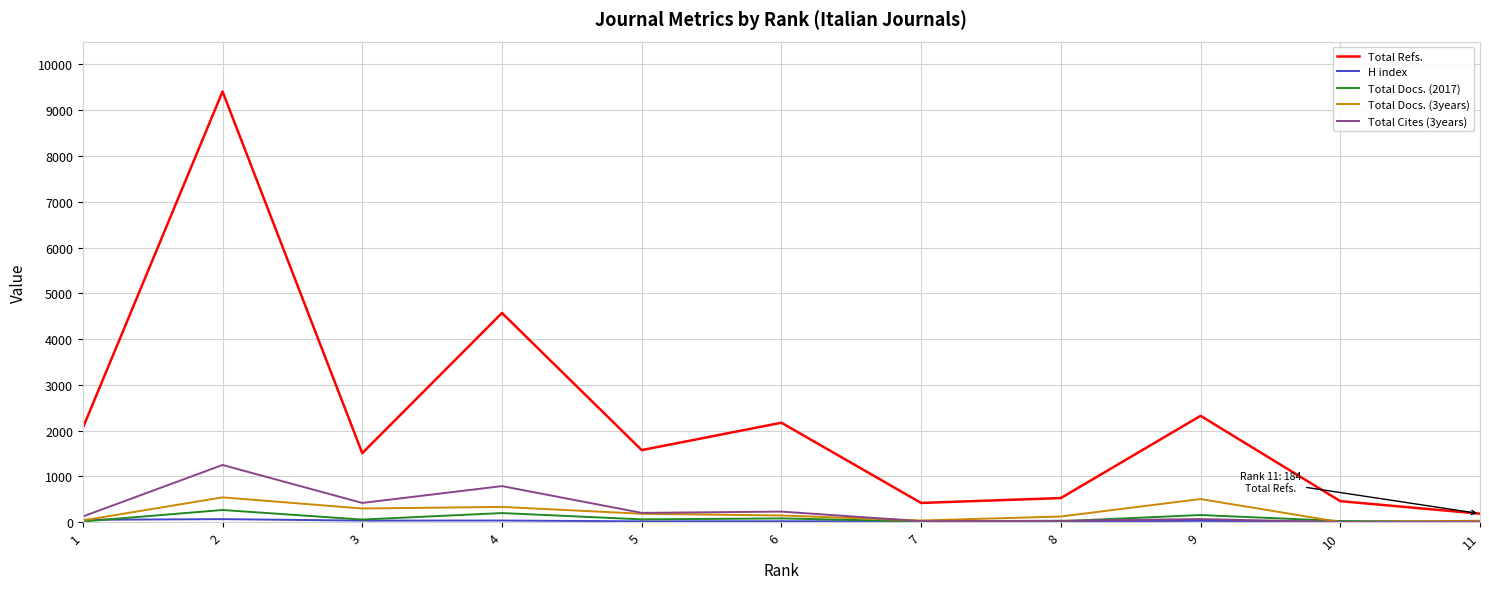

What is the maximum value shown in the chart?

9410